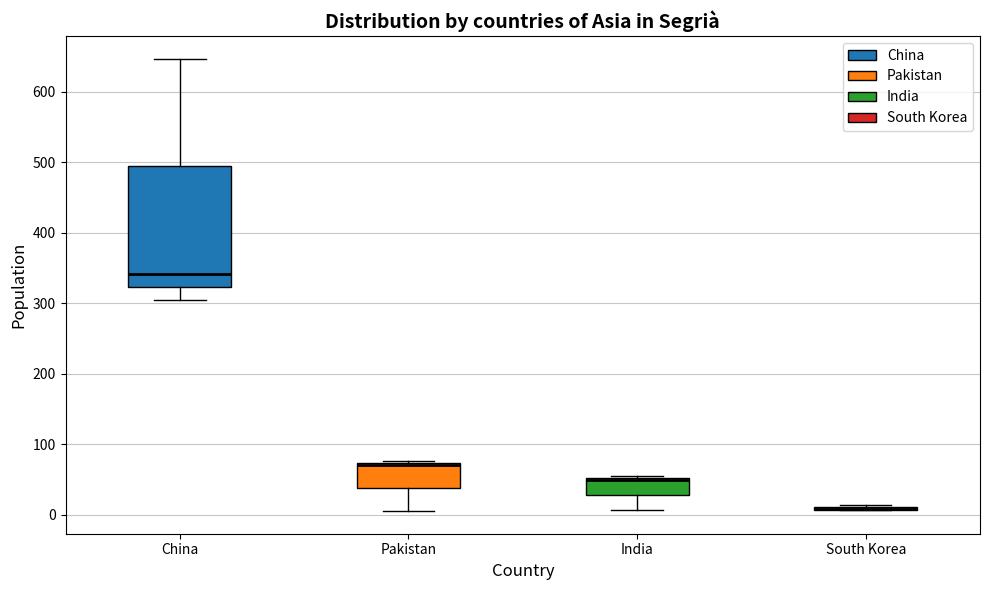

Comparing the boxes themselves (not the whiskers), which one is the tallest?

China